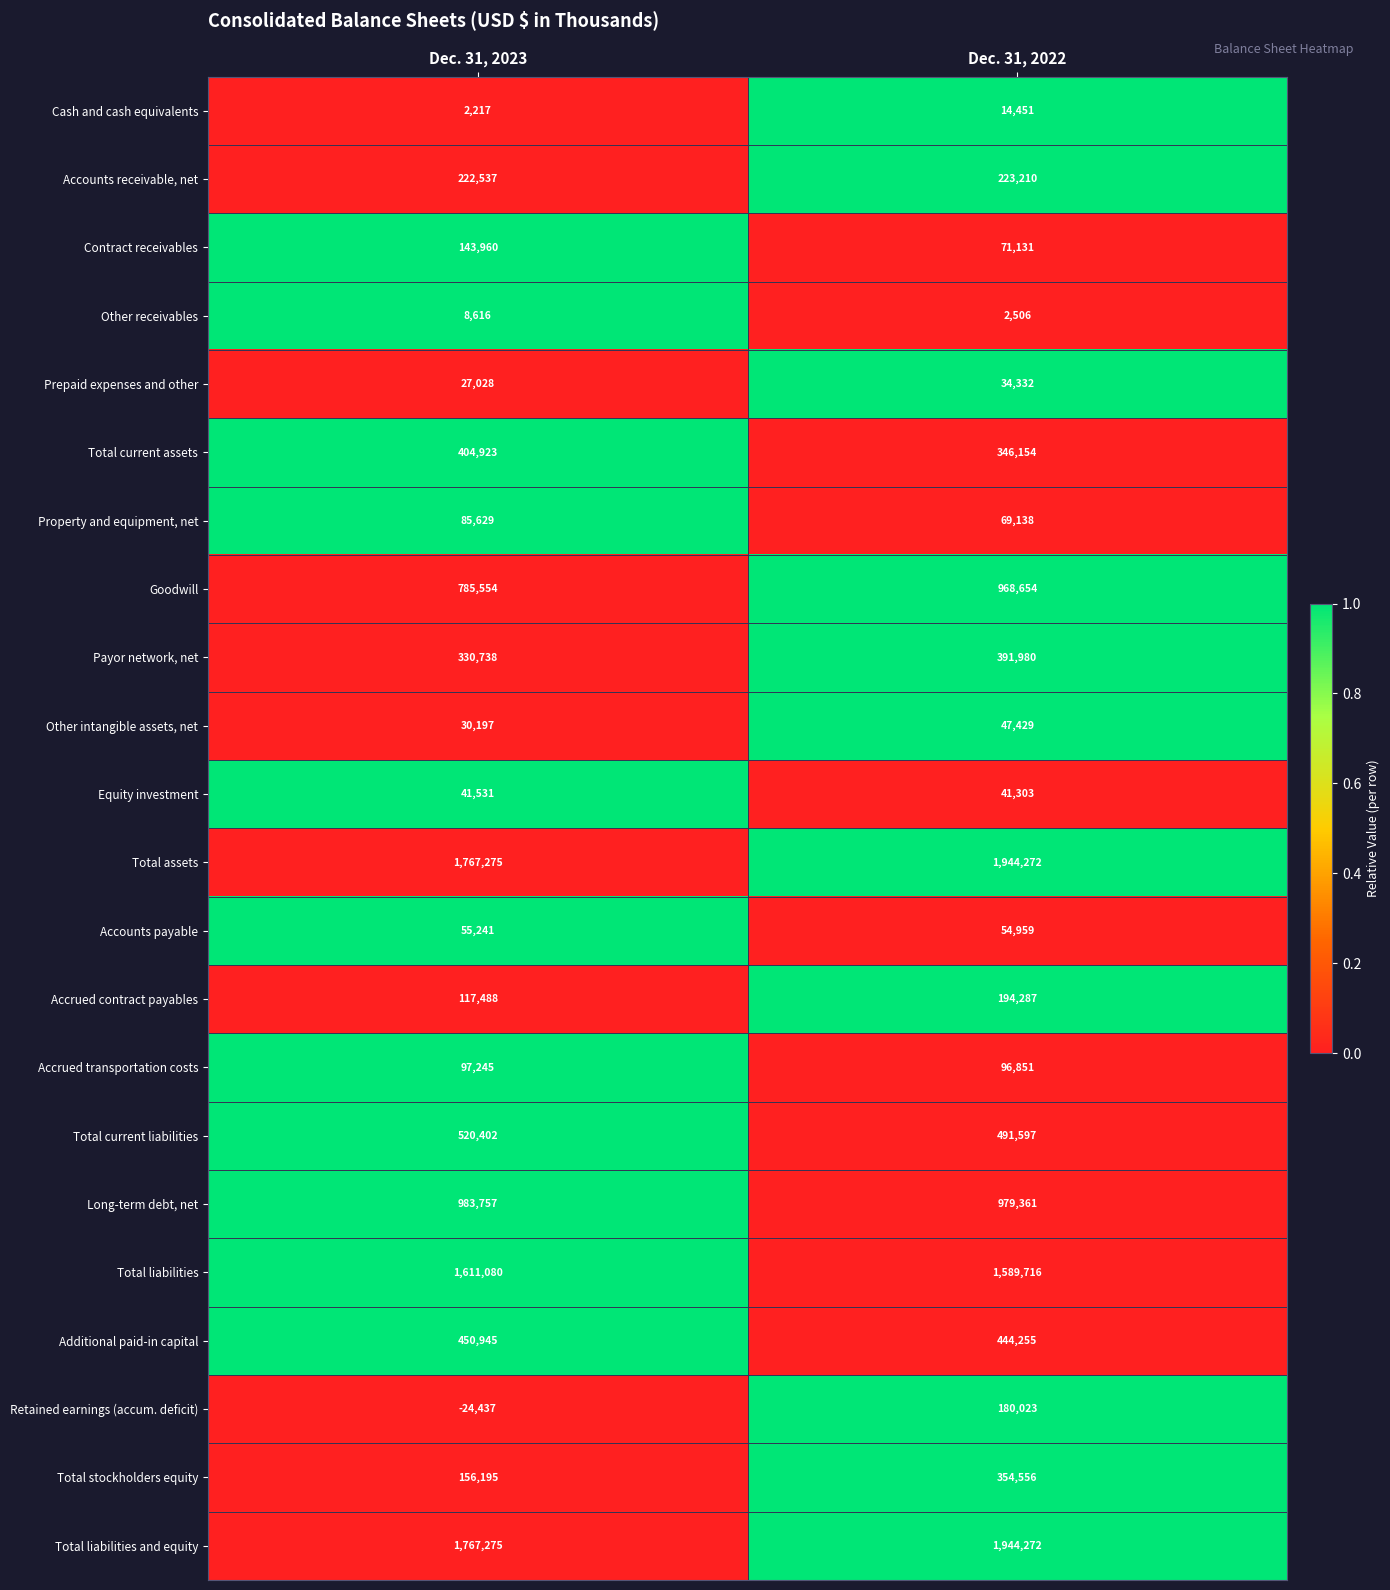

Which series has the widest spread of values?

Retained earnings (accum. deficit)